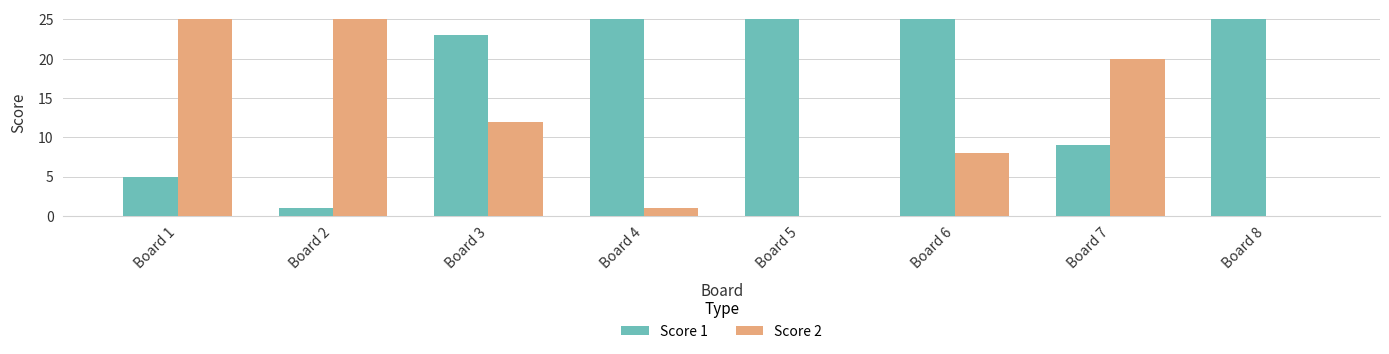

True or false: Score 2 has a value of 0 at Board 5.

True